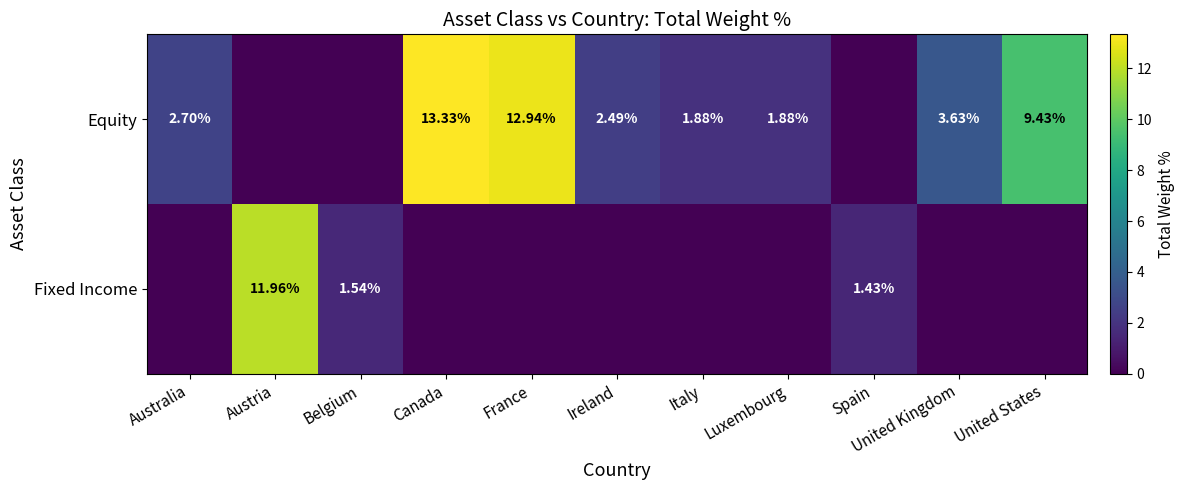

List the labels in order of Equity value, largest first.

Canada, France, United States, United Kingdom, Australia, Ireland, Italy, Luxembourg, Austria, Belgium, Spain